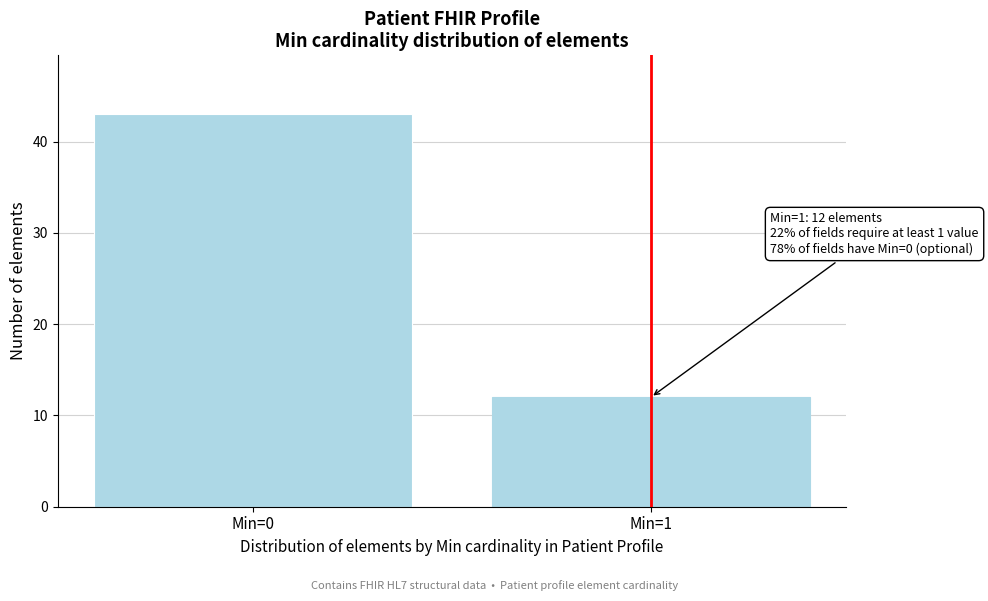

Reading left to right, transcribe all the data shown in this chart.

43	12